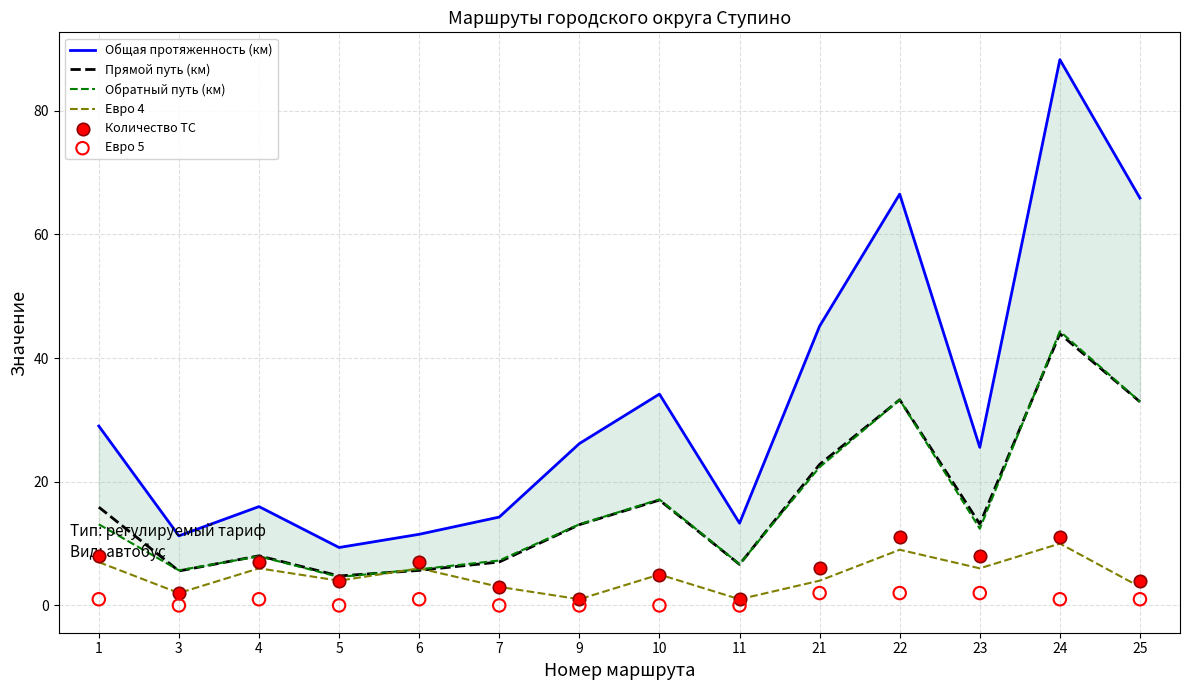

What is the total value across all series at 23?

67.1